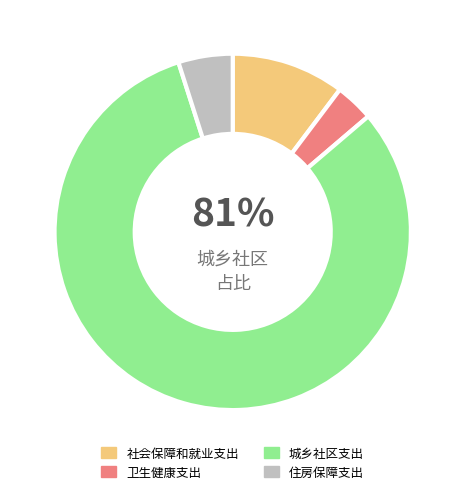

What is the change in value from 卫生健康支出 to 城乡社区支出?

+452.6